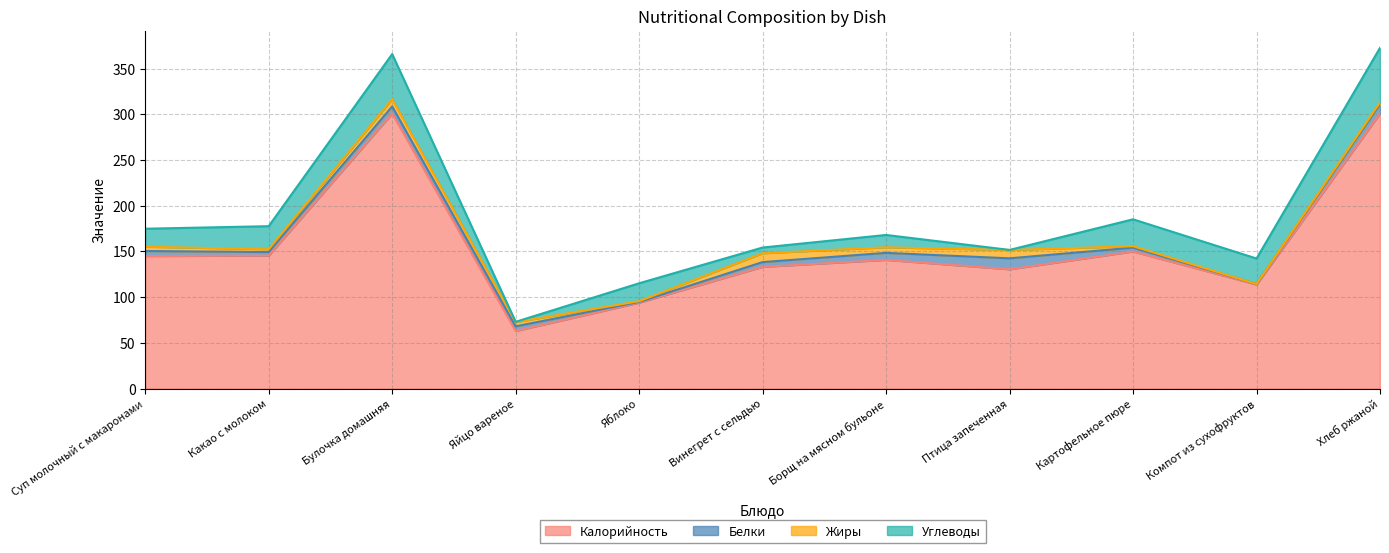

What is the sum of the Белки values at Яблоко and Борщ на мясном бульоне?

8.5